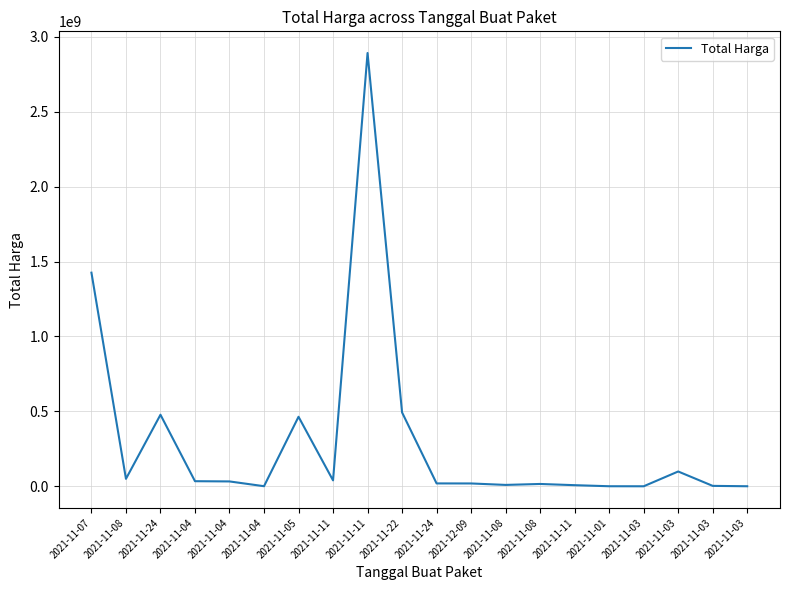

How many lines are shown in the chart?

1